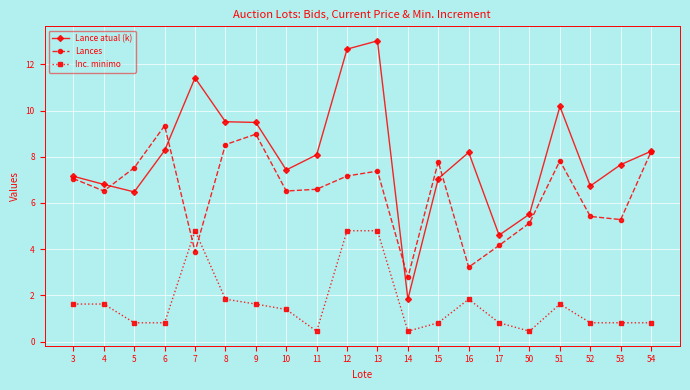

What is the difference between the Inc. minimo values at 17 and 9?

0.8